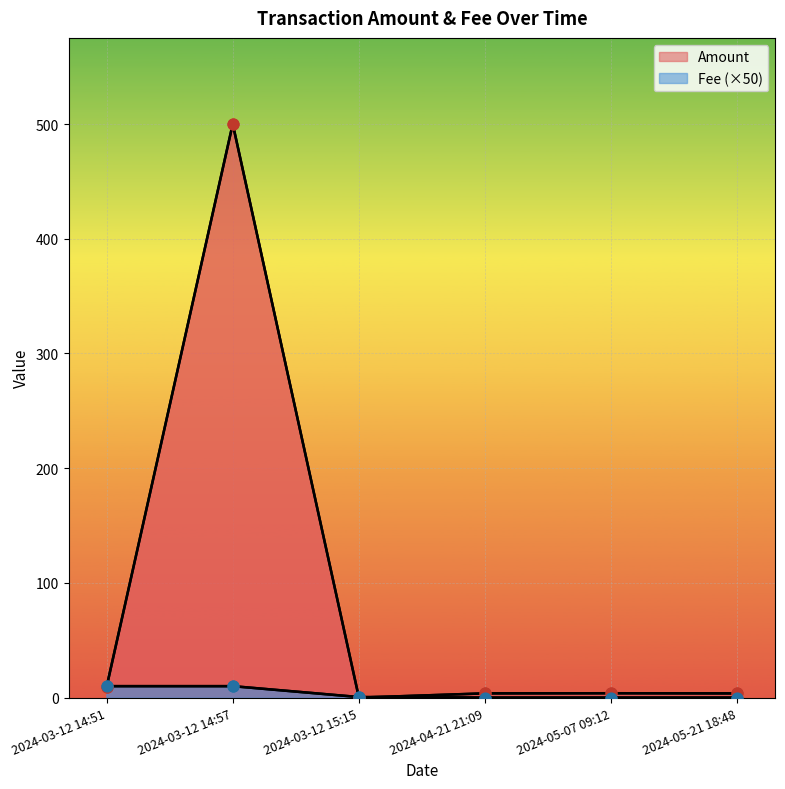

Is the value of Fee at 2024-03-12 14:57 greater than the value of Amount at 2024-03-12 14:51?

Yes